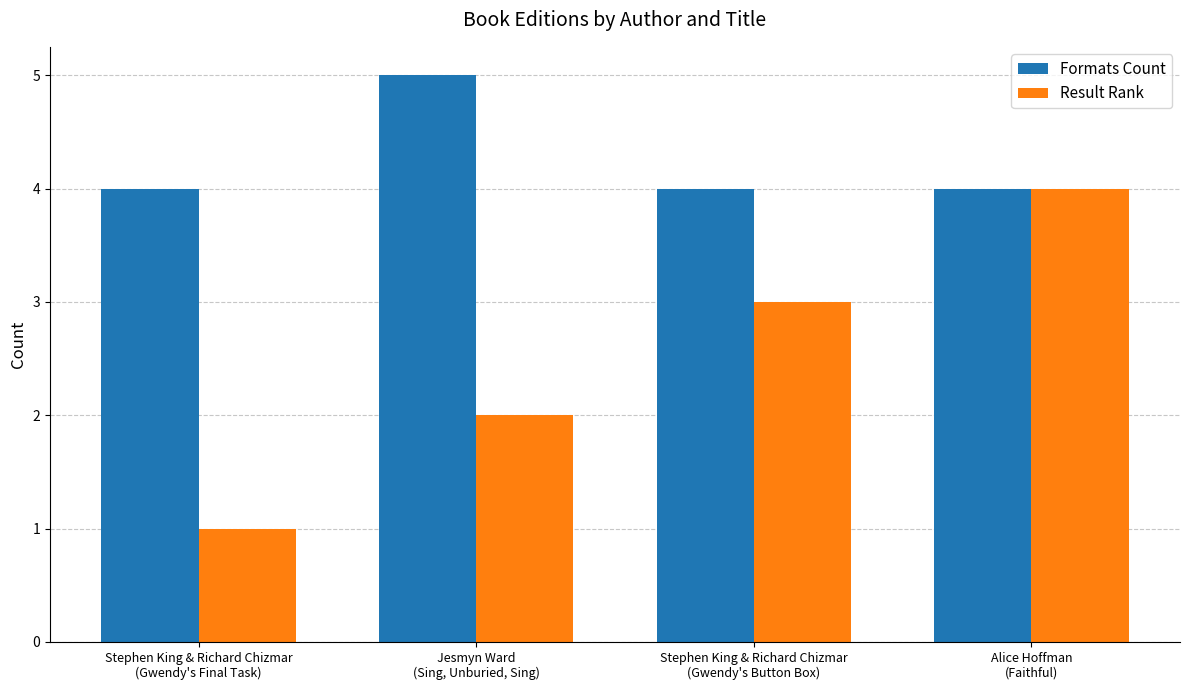

How many values in the Result Rank series are below 3?

2